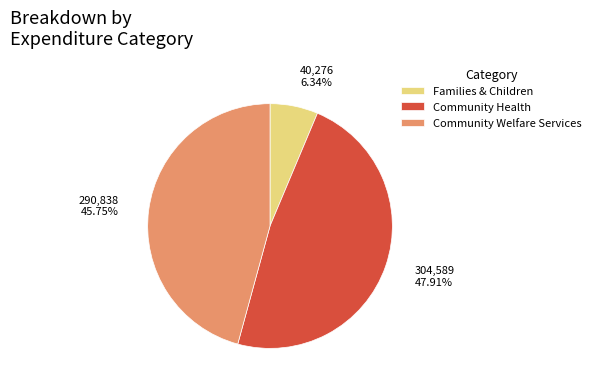

Which category has the biggest portion of the pie?

Community Health